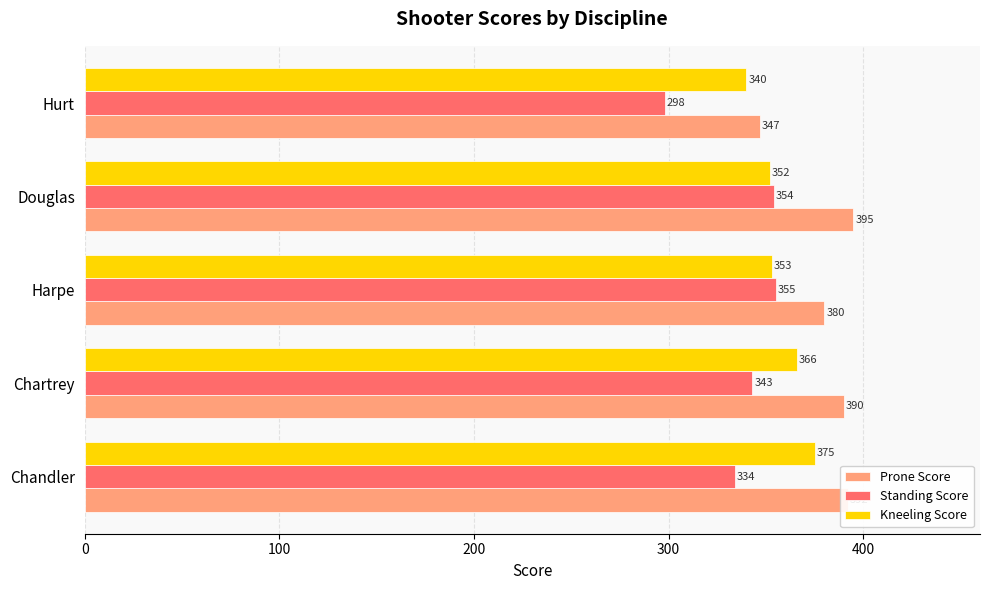

Between Chandler and Hurt, which series saw the biggest shift?

Prone Score